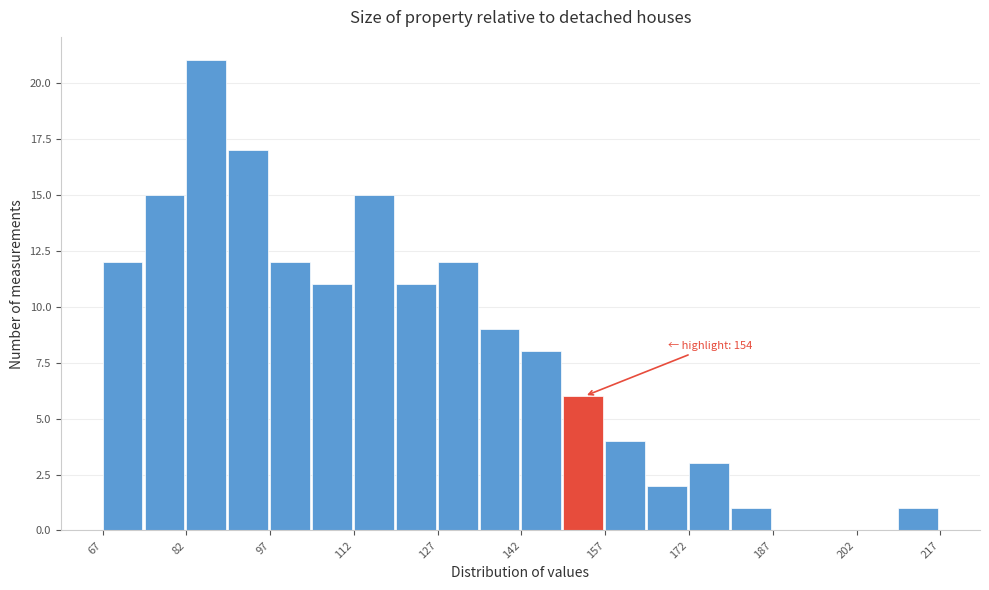

Around what value on the x-axis is the tallest bar? Give the approximate position of its centre, as read against the axis.

86